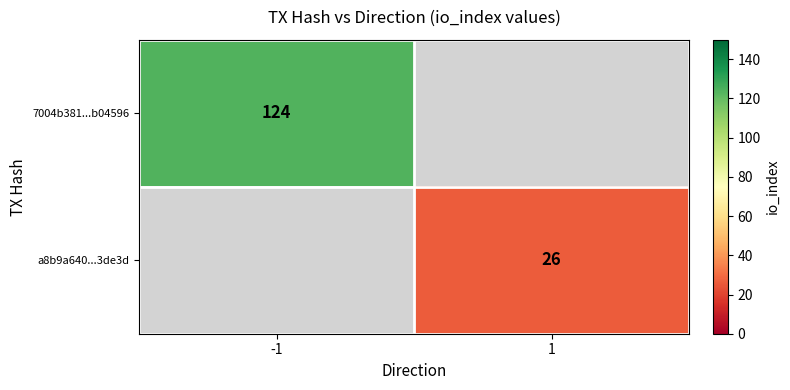

The a8b9a640...3de3d series shows 42 at 1. True or false?

False